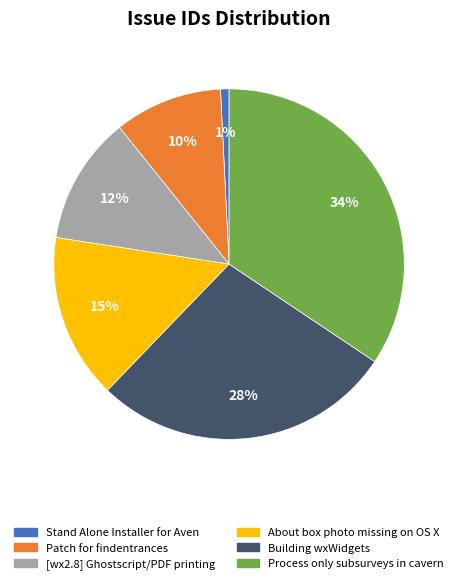

Count the number of slices in the pie.

6